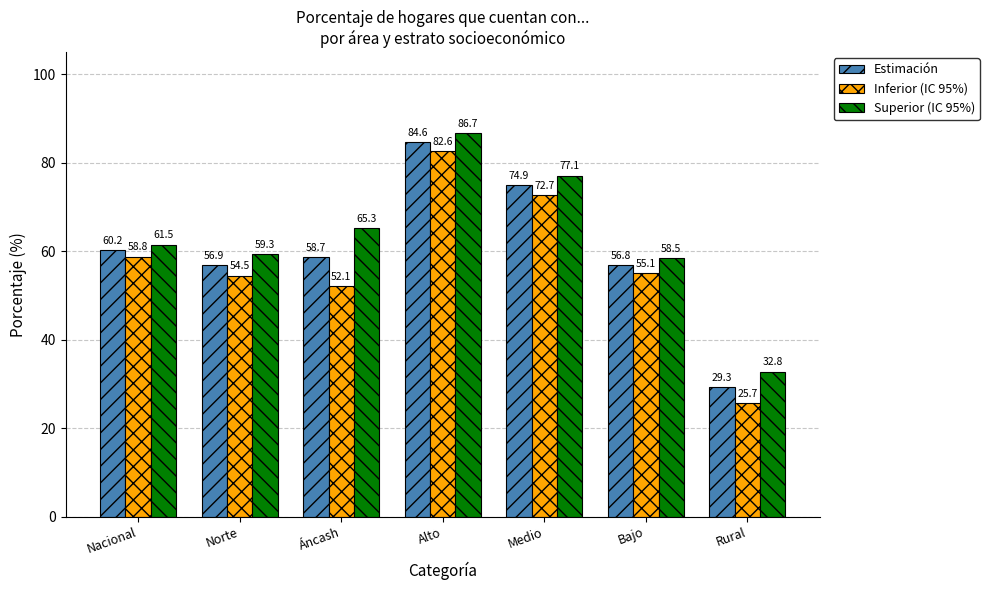

At which label does Inferior (IC 95%) first exceed 55?

Nacional